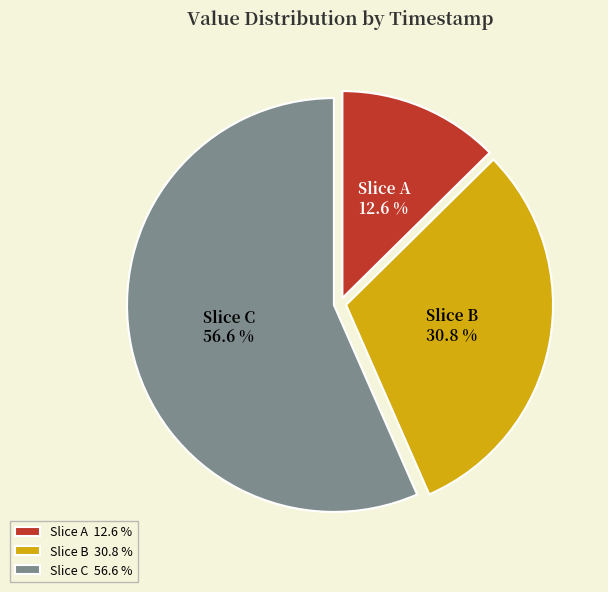

What portion of the pie excludes Slice B?

69.2%